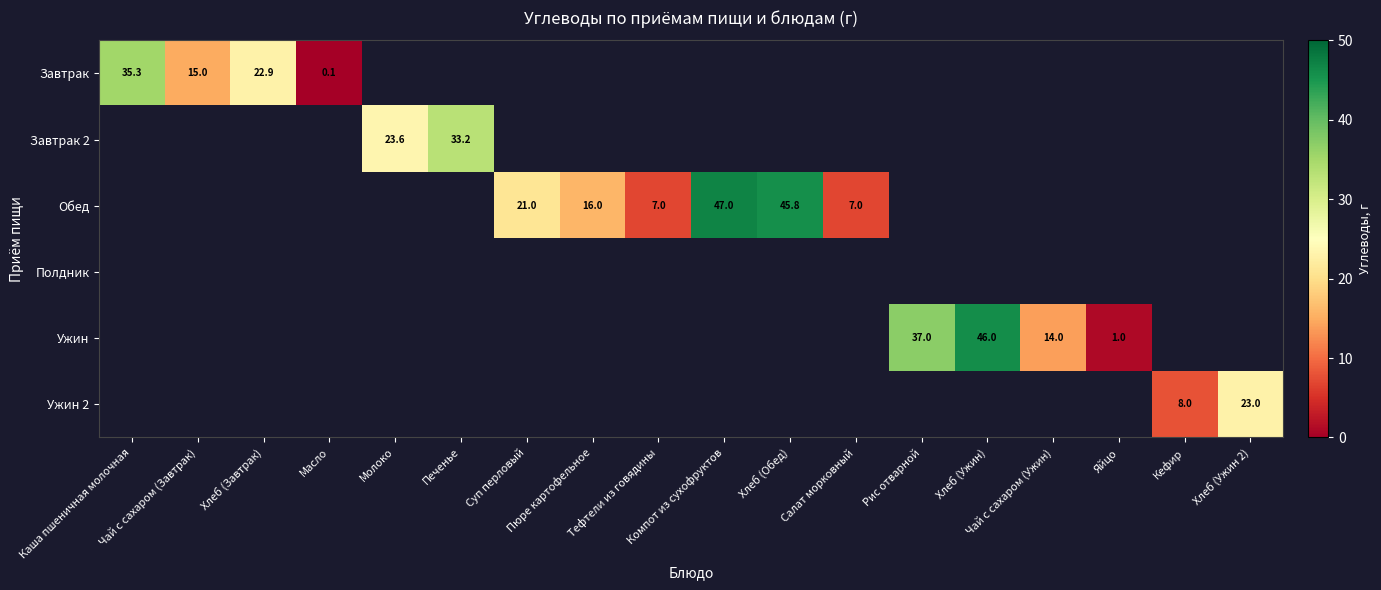

Count the number of data series in this chart.

6